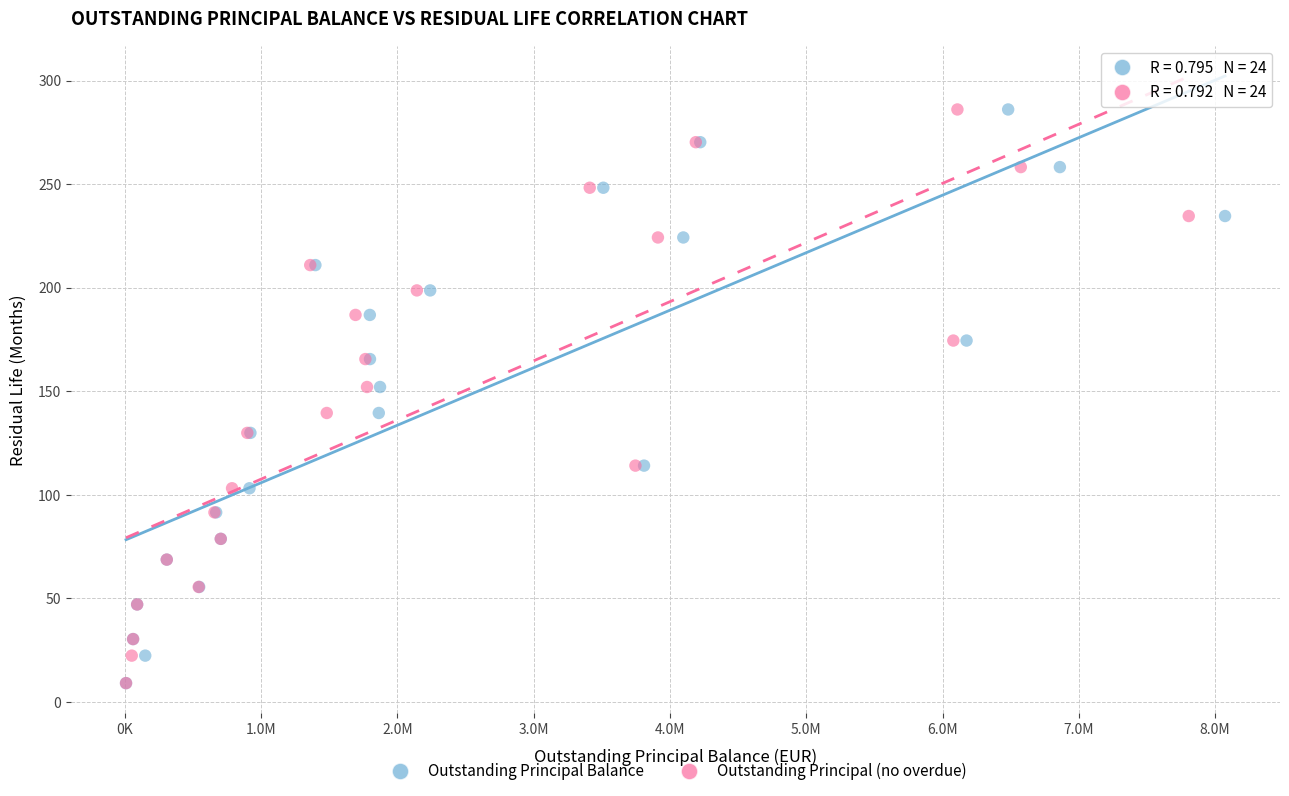

What are all the series names shown in the legend?

Outstanding Principal Balance, Outstanding Principal (no overdue)